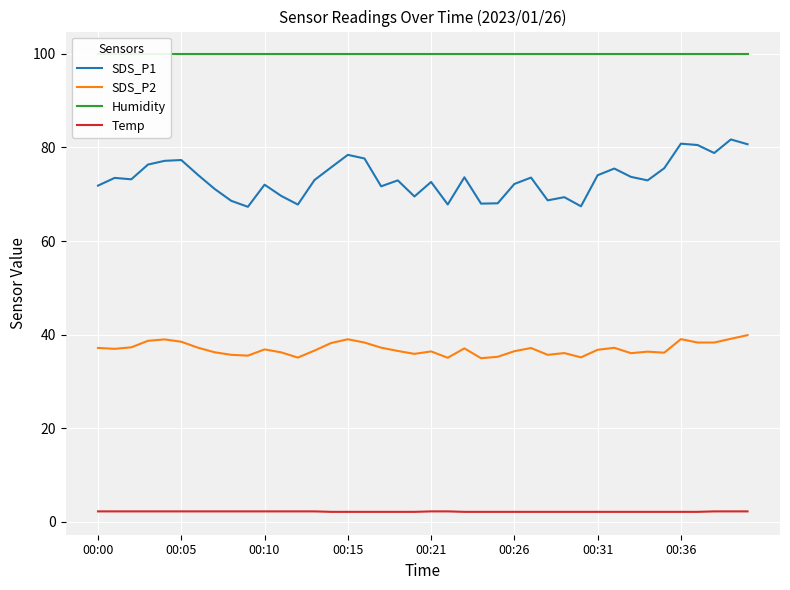

True or false: Temp and SDS_P1 cross at least once.

False